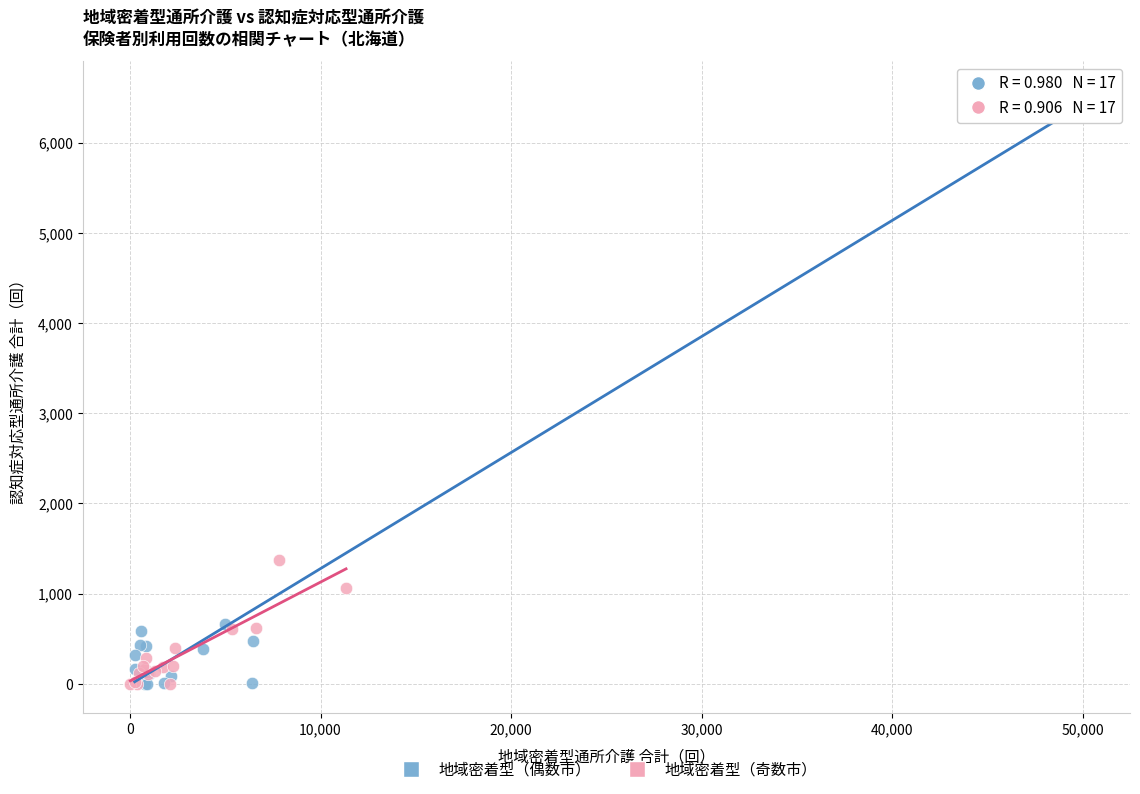

Which series reaches the maximum Y coordinate?

地域密着型（偶数市）